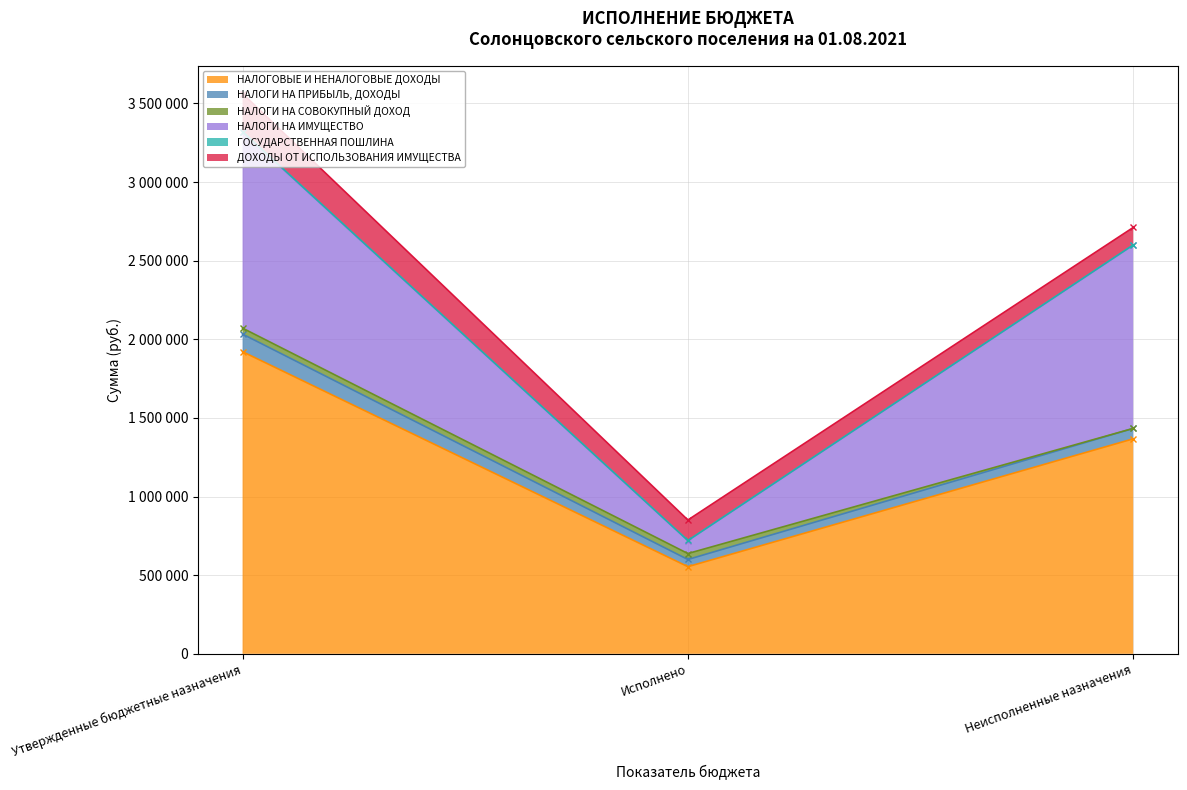

Count the number of data series in this chart.

6